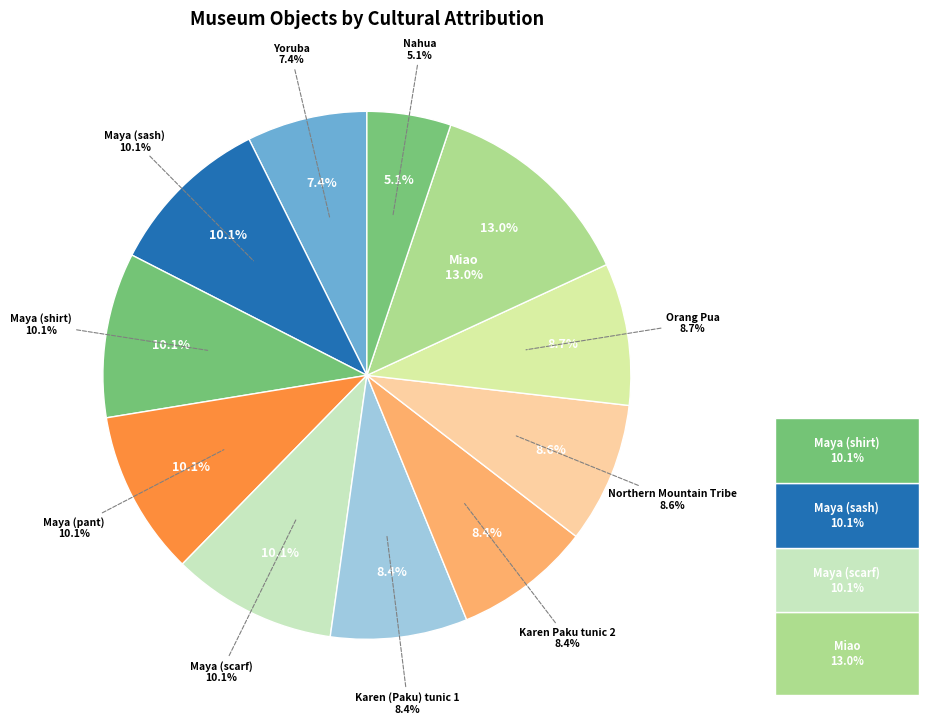

What is the smallest slice in the pie chart?

Nahua